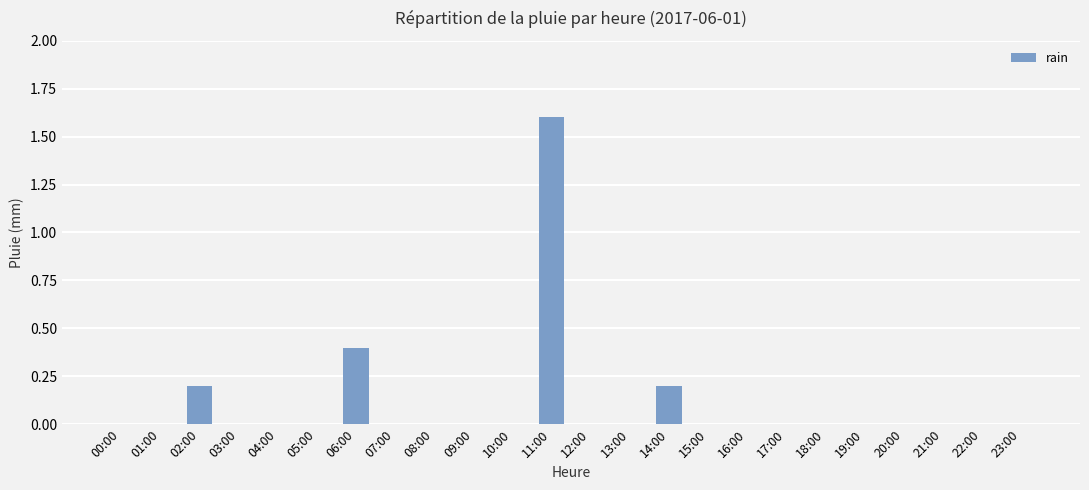

How many data points does each series have?

24